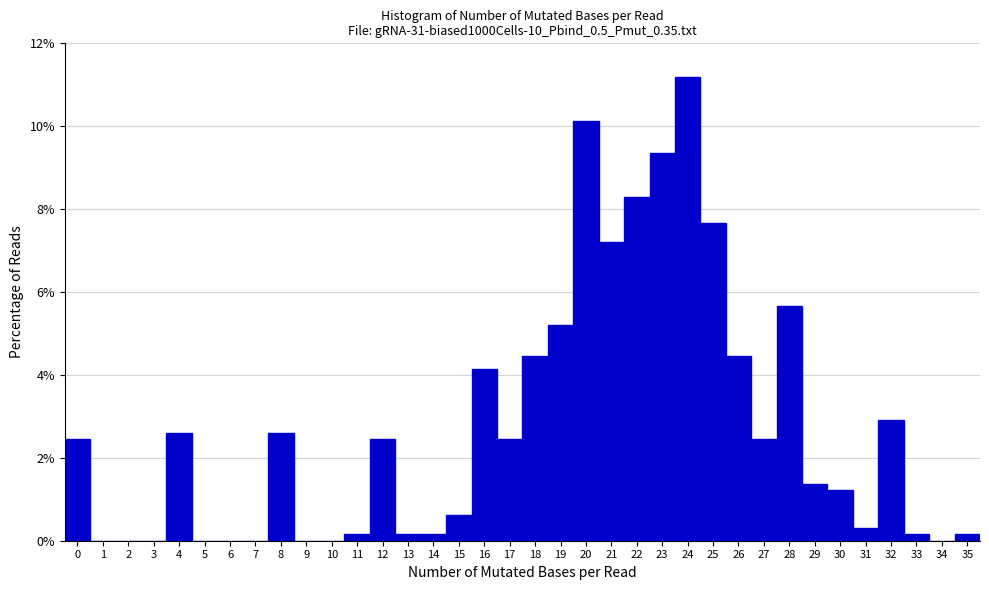

Reading left to right, list every bar in this chart as the range it spans on the x-axis followed by its height. The values are not printed on the chart, so give them approximately, as read against the axis.

-0.5 to 0.5: 2.4
0.5 to 1.5: 0
1.5 to 2.5: 0
2.5 to 3.5: 0
3.5 to 4.5: 2.6
4.5 to 5.5: 0
5.5 to 6.5: 0
6.5 to 7.5: 0
7.5 to 8.5: 2.6
8.5 to 9.5: 0
9.5 to 10.5: 0
10.5 to 11.5: under 0.2
11.5 to 12.5: 2.4
12.5 to 13.5: under 0.2
13.5 to 14.5: under 0.2
14.5 to 15.5: 0.6
15.5 to 16.5: 4.2
16.5 to 17.5: 2.4
17.5 to 18.5: 4.4
18.5 to 19.5: 5.2
19.5 to 20.5: 10.2
20.5 to 21.5: 7.2
21.5 to 22.5: 8.2
22.5 to 23.5: 9.4
23.5 to 24.5: 11.2
24.5 to 25.5: 7.6
25.5 to 26.5: 4.4
26.5 to 27.5: 2.4
27.5 to 28.5: 5.6
28.5 to 29.5: 1.4
29.5 to 30.5: 1.2
30.5 to 31.5: 0.4
31.5 to 32.5: 3.0
32.5 to 33.5: under 0.2
33.5 to 34.5: 0
34.5 to 35.5: under 0.2